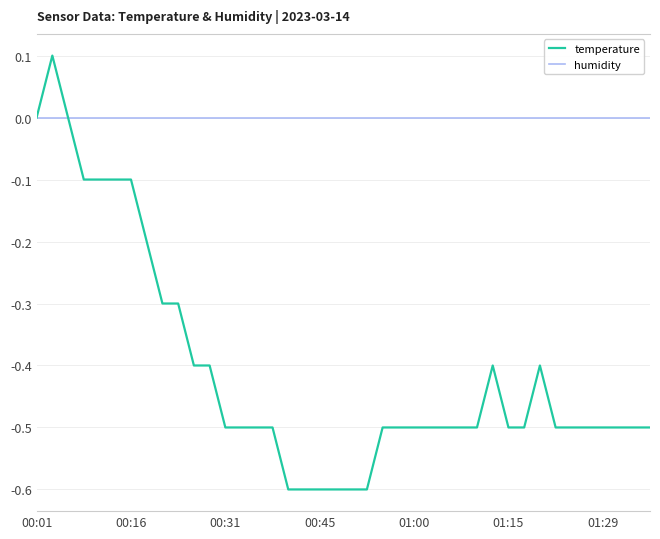

Which series has the widest spread of values?

temperature